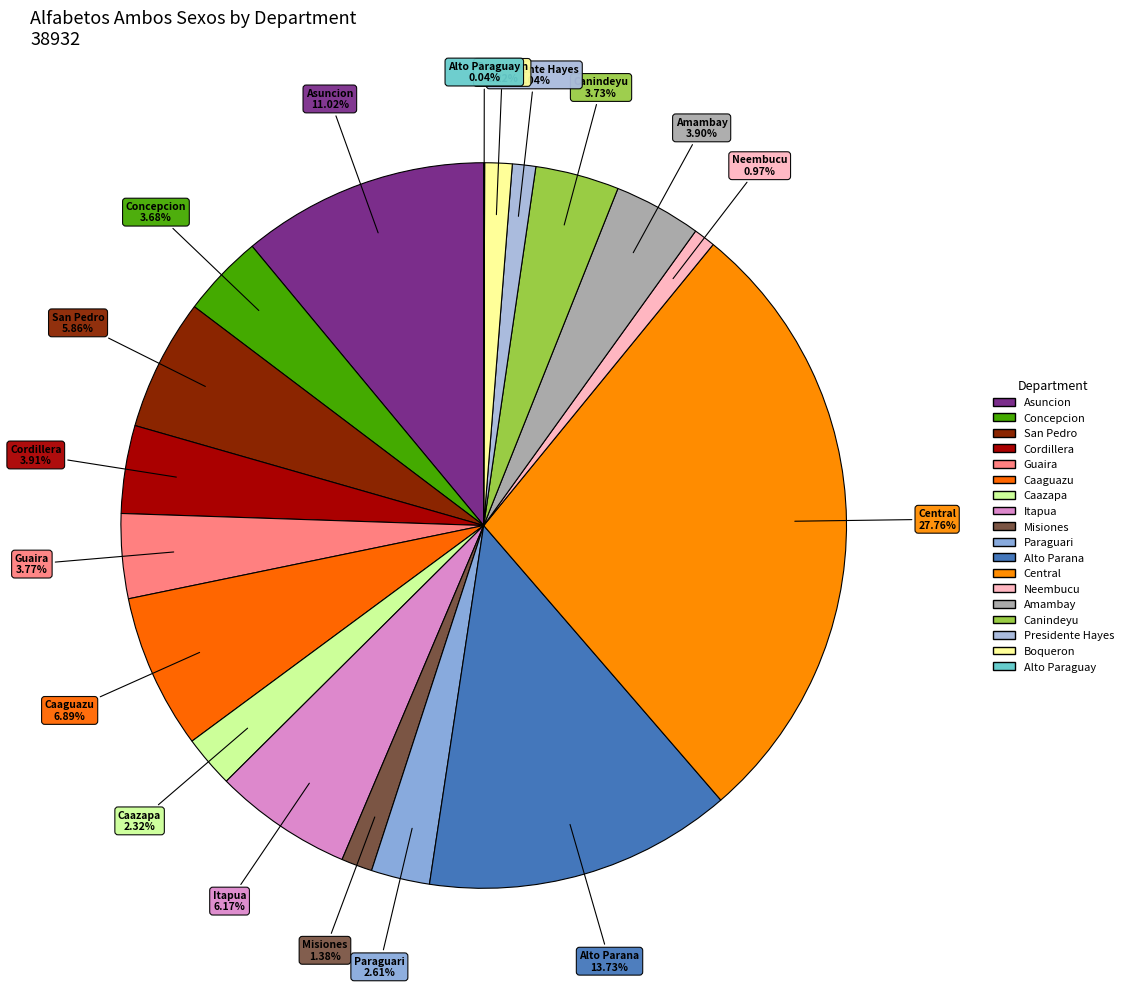

Is it true that San Pedro is 13% of the pie?

False